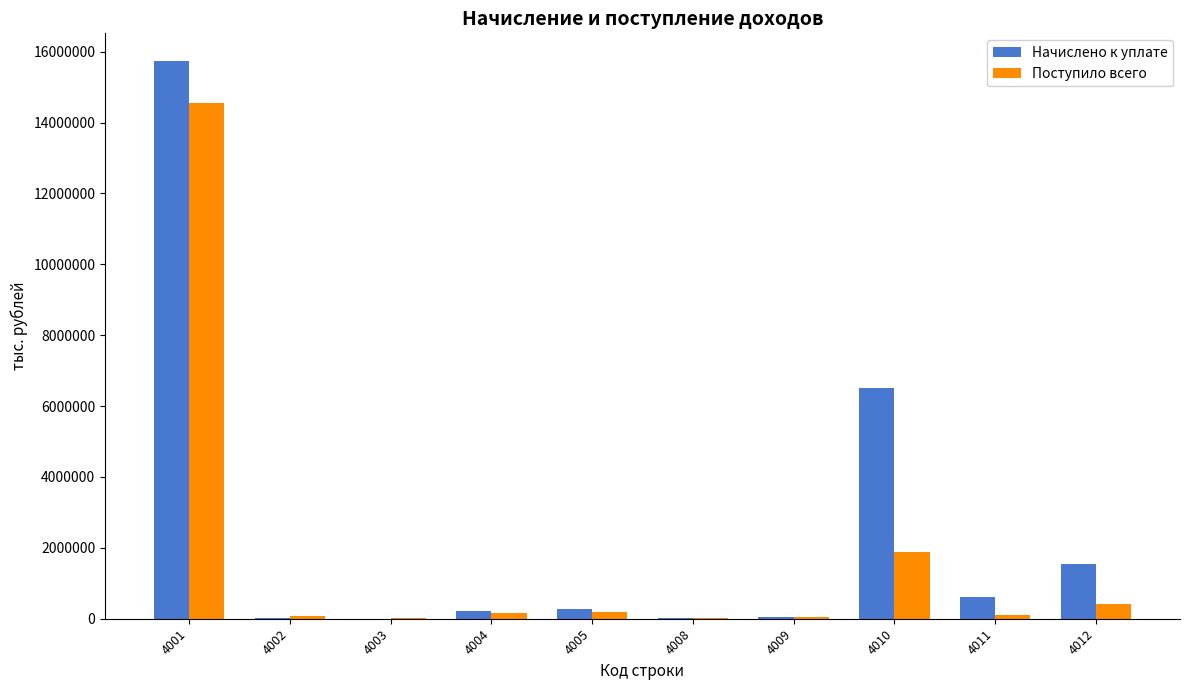

What is the greatest value displayed?

15729321